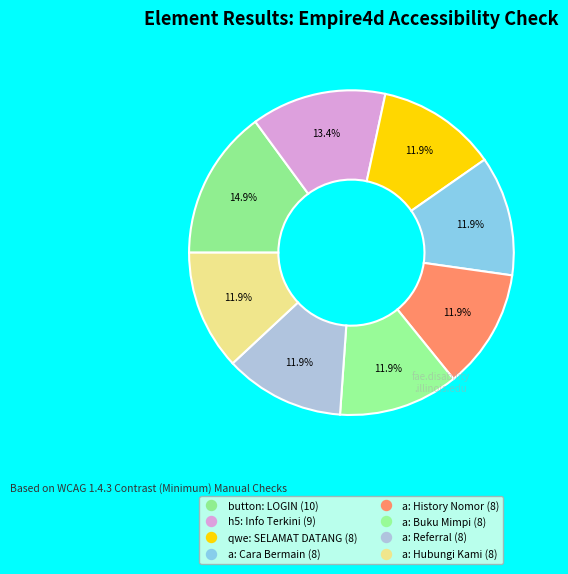

Count the number of slices in the pie.

8